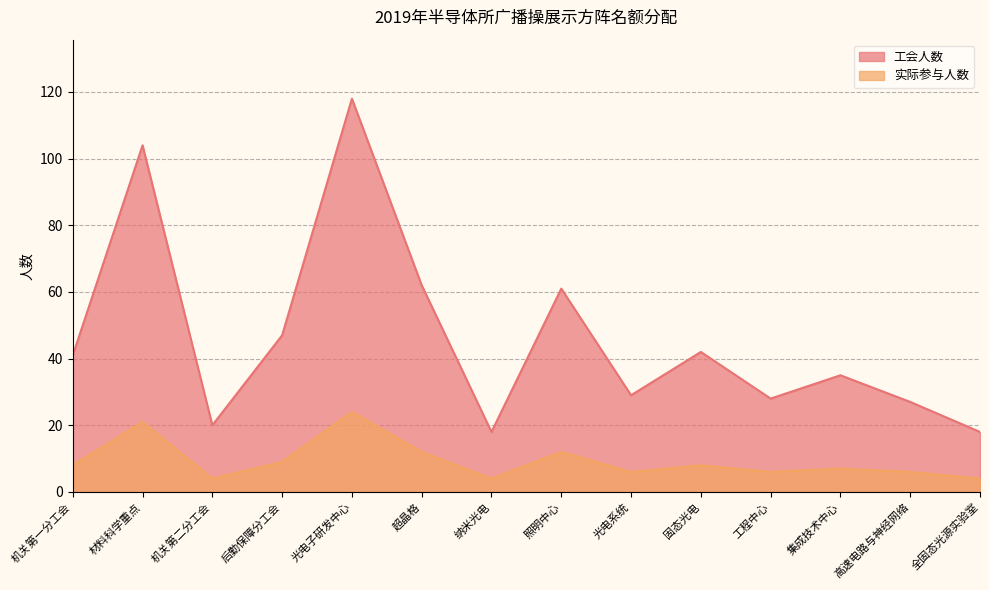

The 实际参与人数 series shows 6 at 全固态光源实验室. True or false?

False